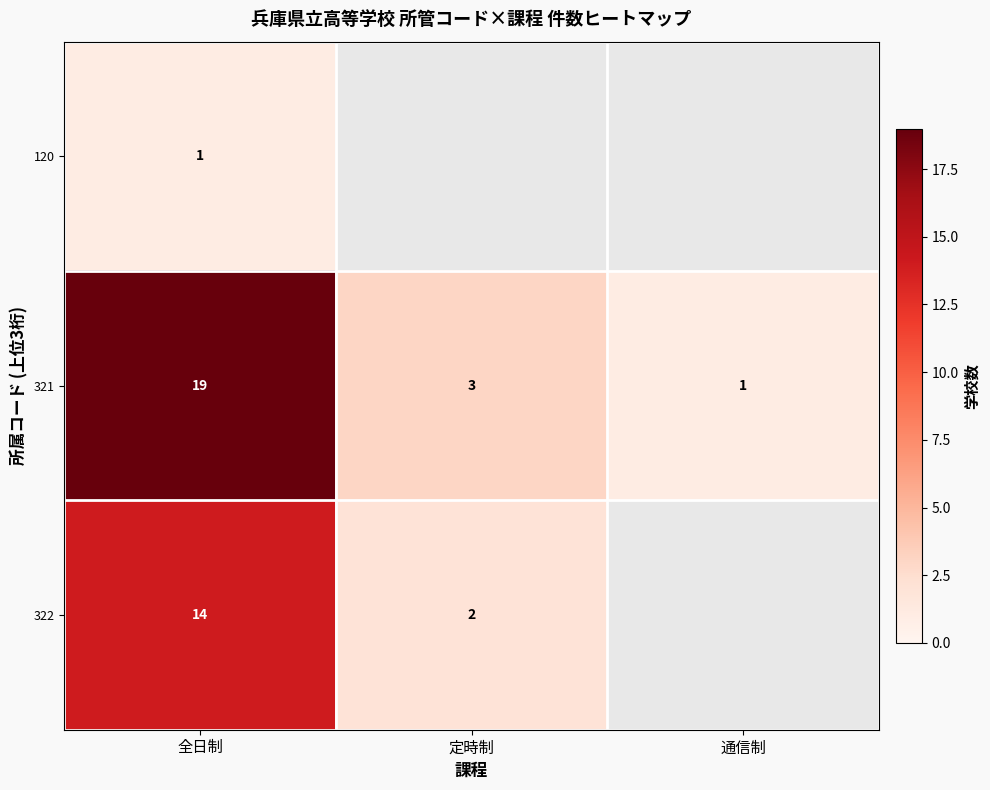

Rank the categories by 321 value from lowest to highest.

通信制, 定時制, 全日制